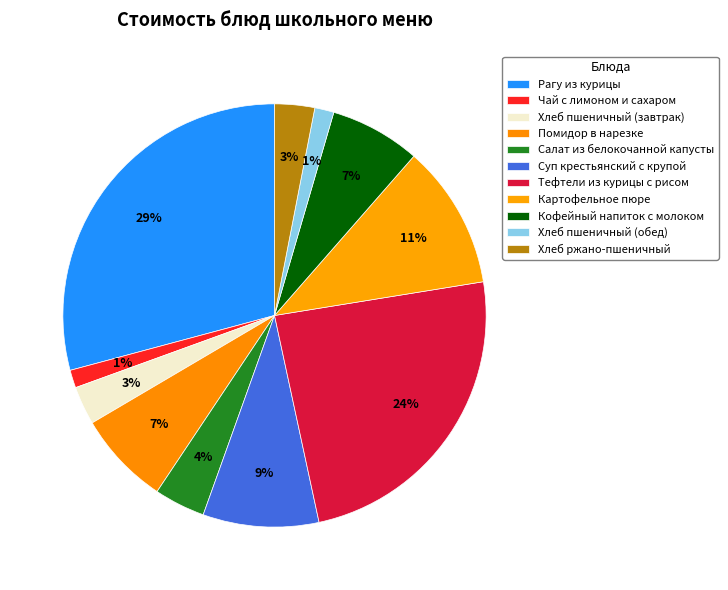

How many slices are in this pie chart?

11